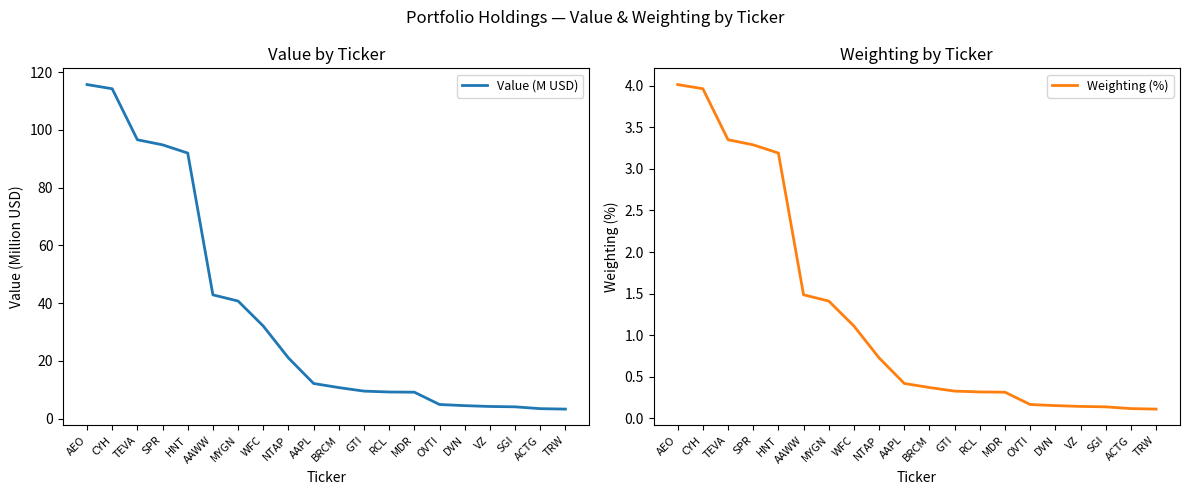

What is the difference between the highest and lowest values at AEO?

111.7